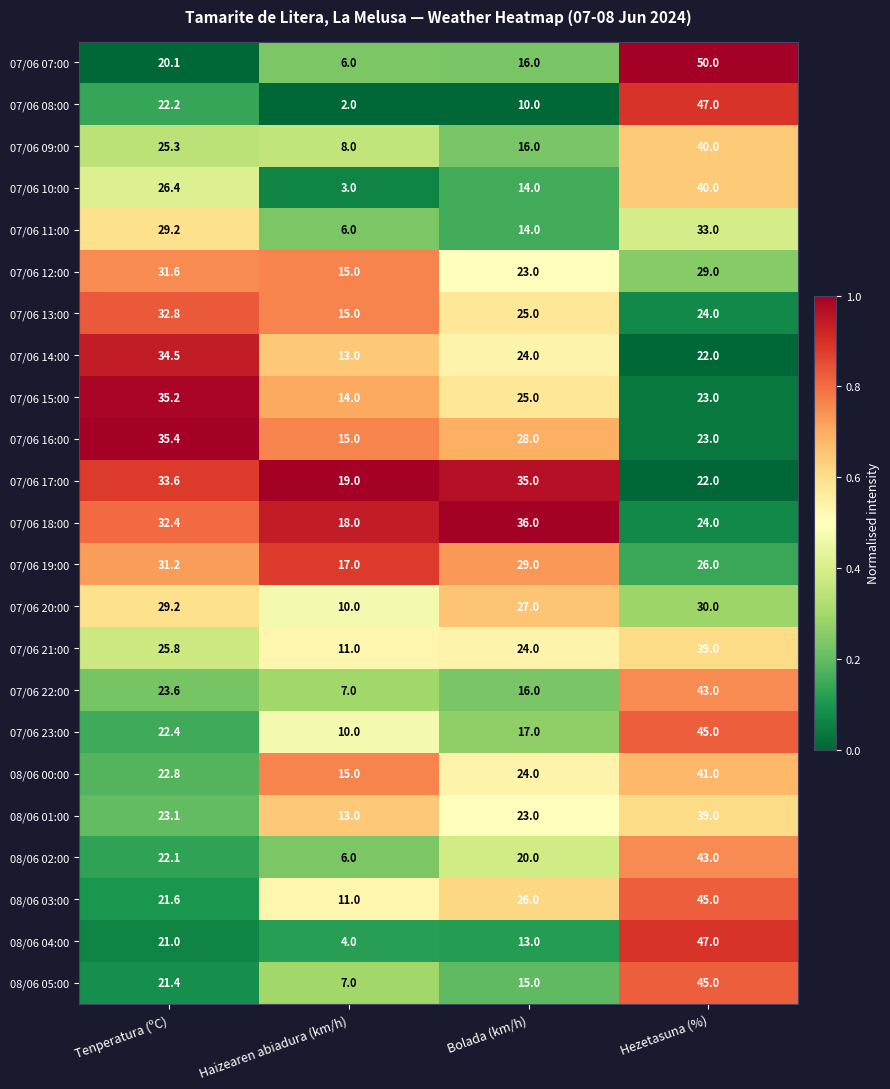

List the labels in order of 07/06 13:00 value, smallest first.

Haizearen abiadura (km/h), Hezetasuna (%), Bolada (km/h), Tenperatura (ºC)